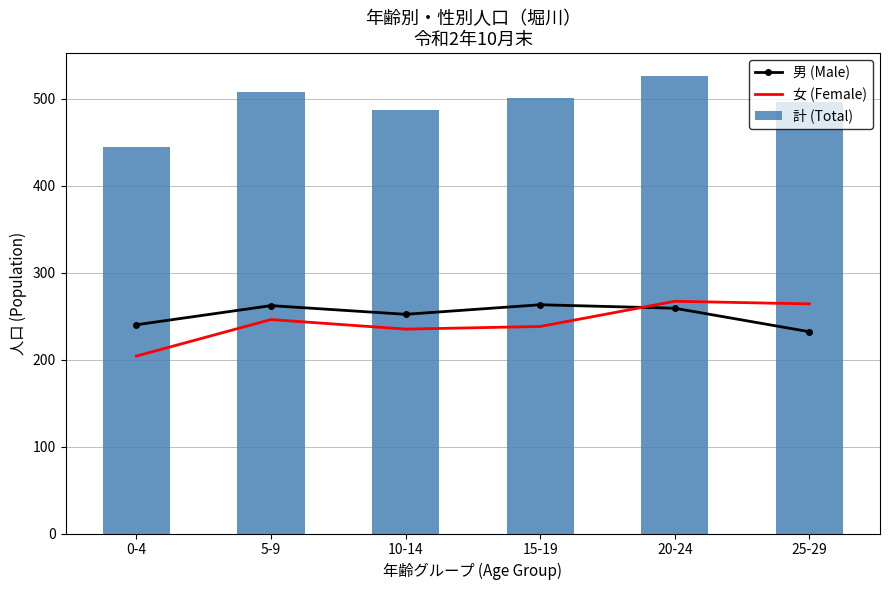

What is the average value of the 計 (Total) series?

494